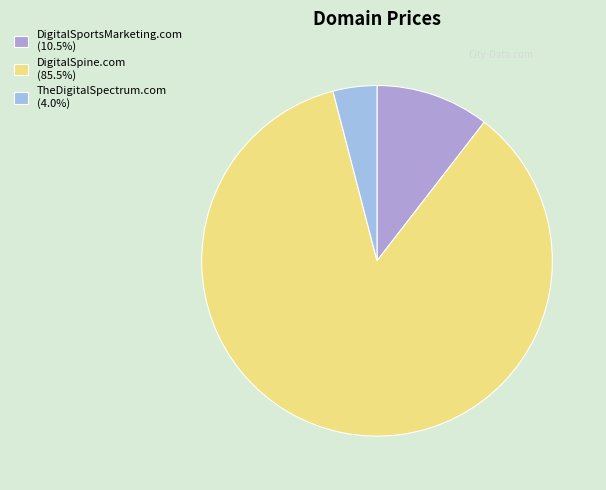

What percentage is the DigitalSportsMarketing.com slice, to the nearest percent?

10%